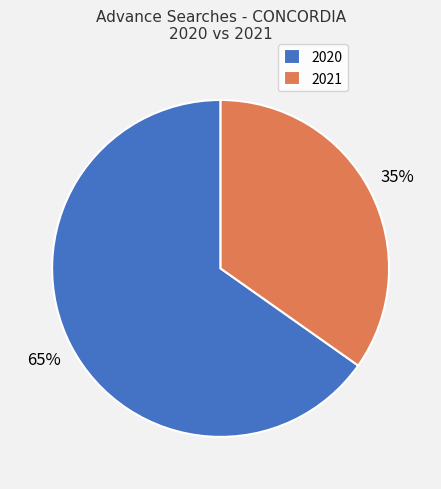

To the nearest percent, what is the average slice percentage?

50%